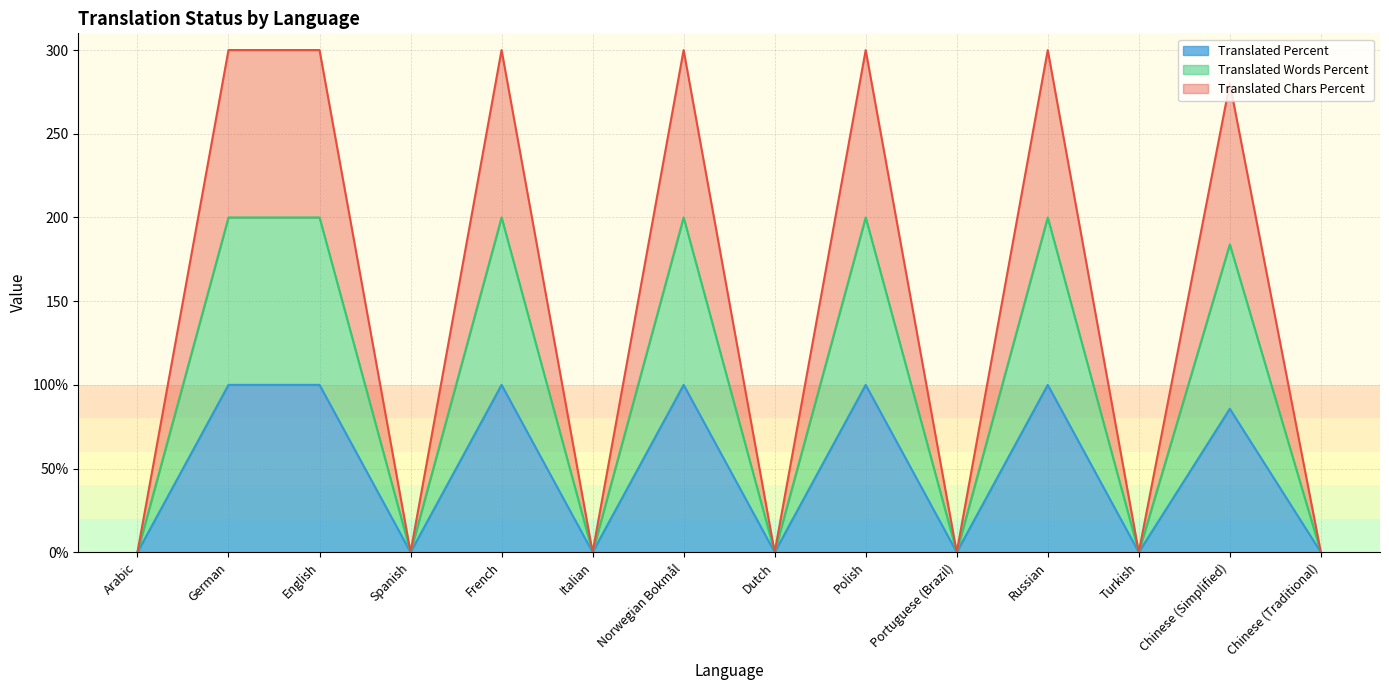

True or false: translated and translated_words_percent cross at least once.

False